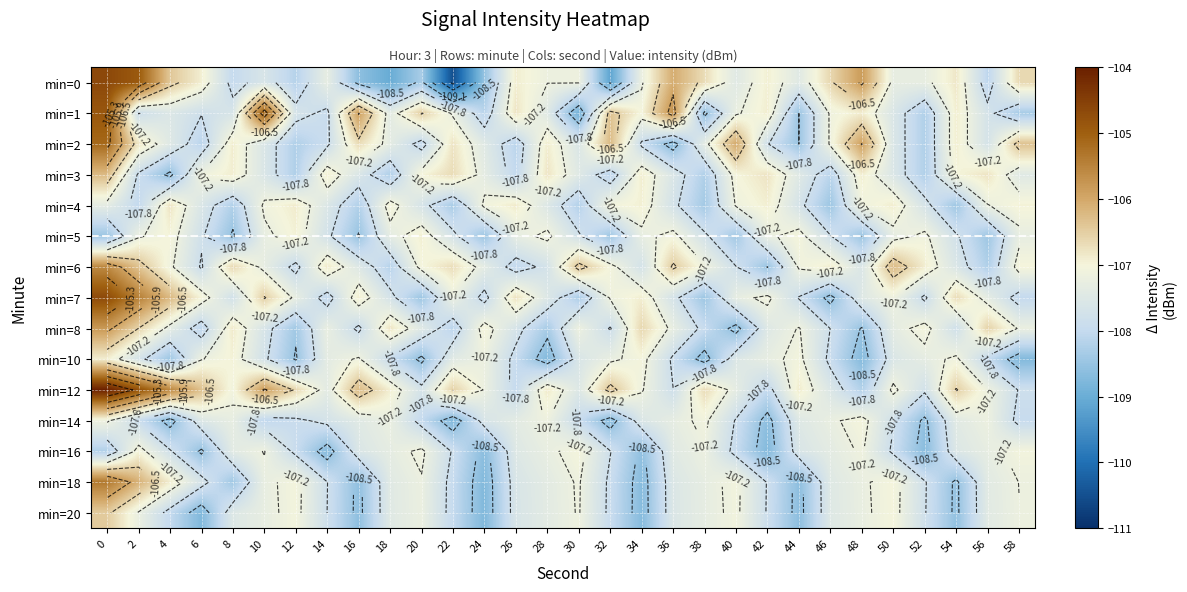

List the labels in order of min=0 value, largest first.

0, 2, 48, 36, 4, 46, 58, 38, 54, 26, 6, 42, 30, 28, 34, 52, 50, 14, 44, 40, 10, 8, 56, 12, 20, 24, 16, 18, 32, 22